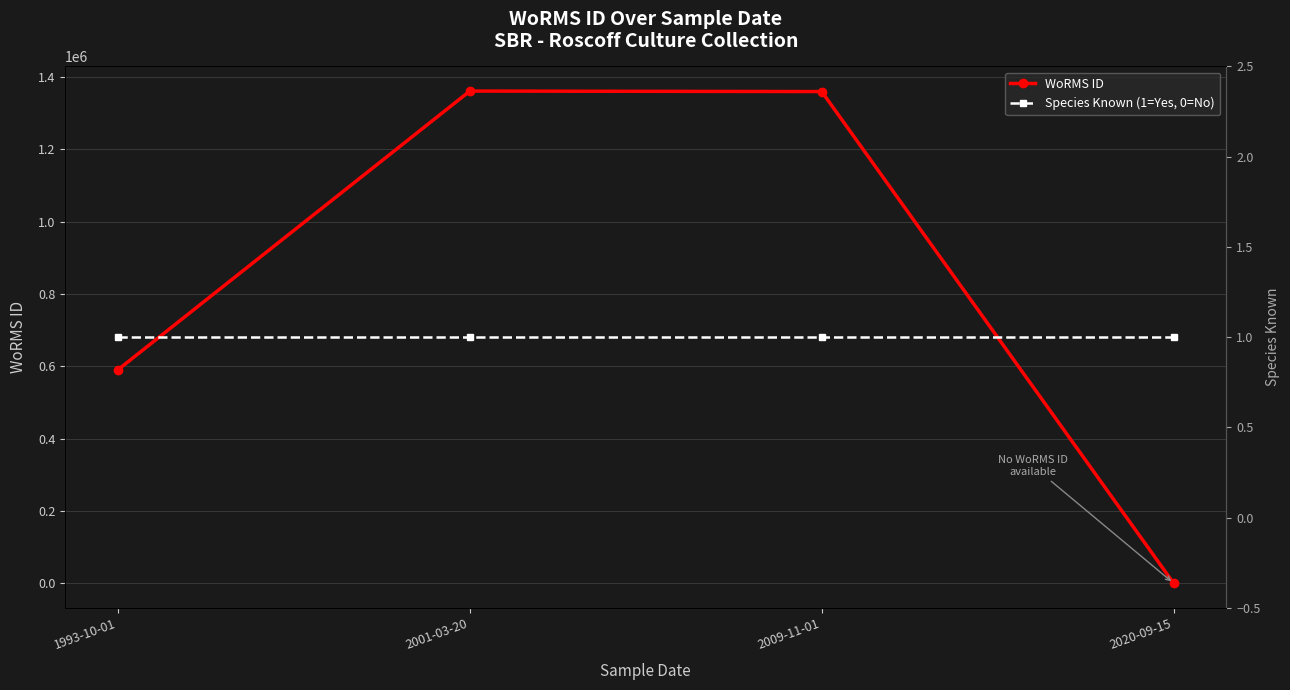

How many times do Species Known (1=Yes, 0=No) and WoRMS ID cross each other?

1